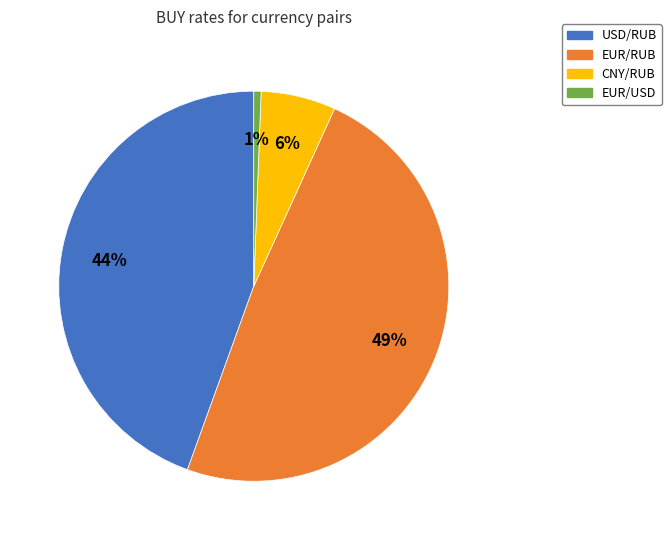

Which slice is the largest?

EUR/RUB